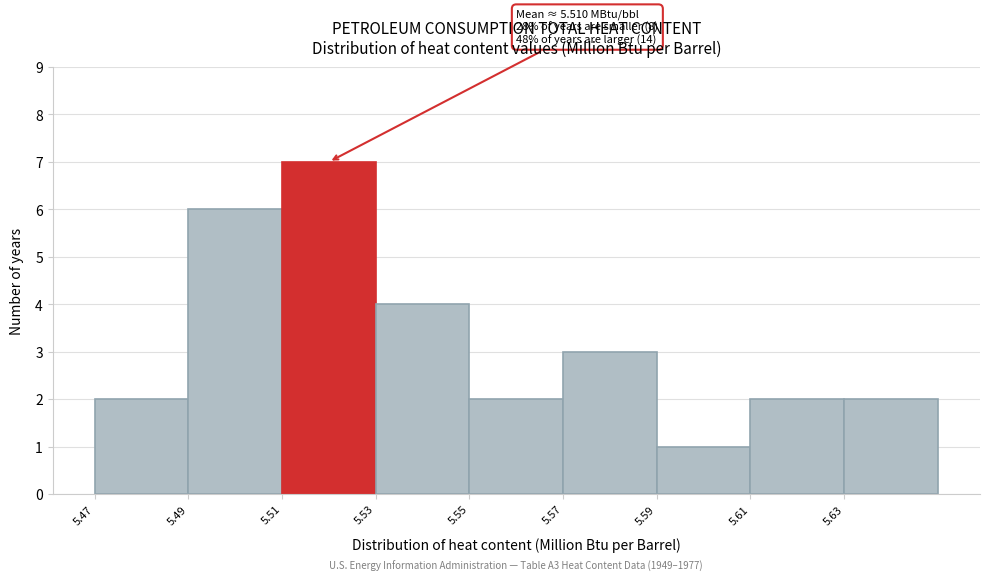

Which range on the x-axis has the tallest bar?

5.51 to 5.53